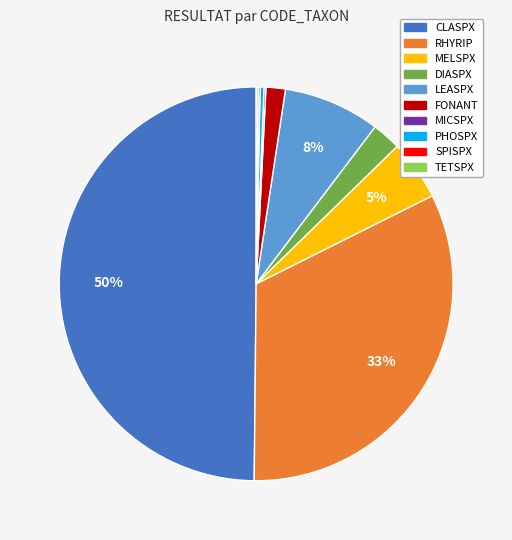

To the nearest percent, what is the difference between the LEASPX and RHYRIP slice percentages?

25%